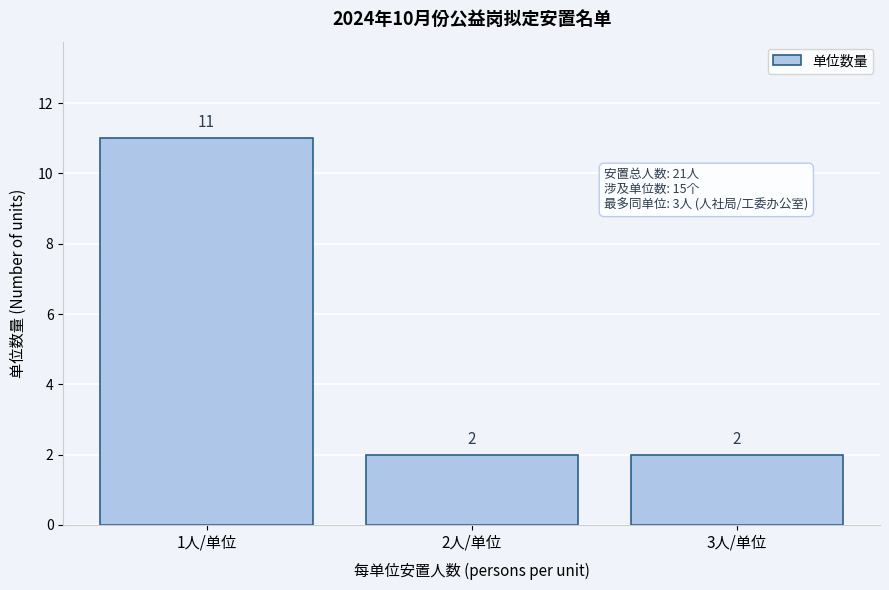

Reading left to right, transcribe all the data shown in this chart.

11	2	2